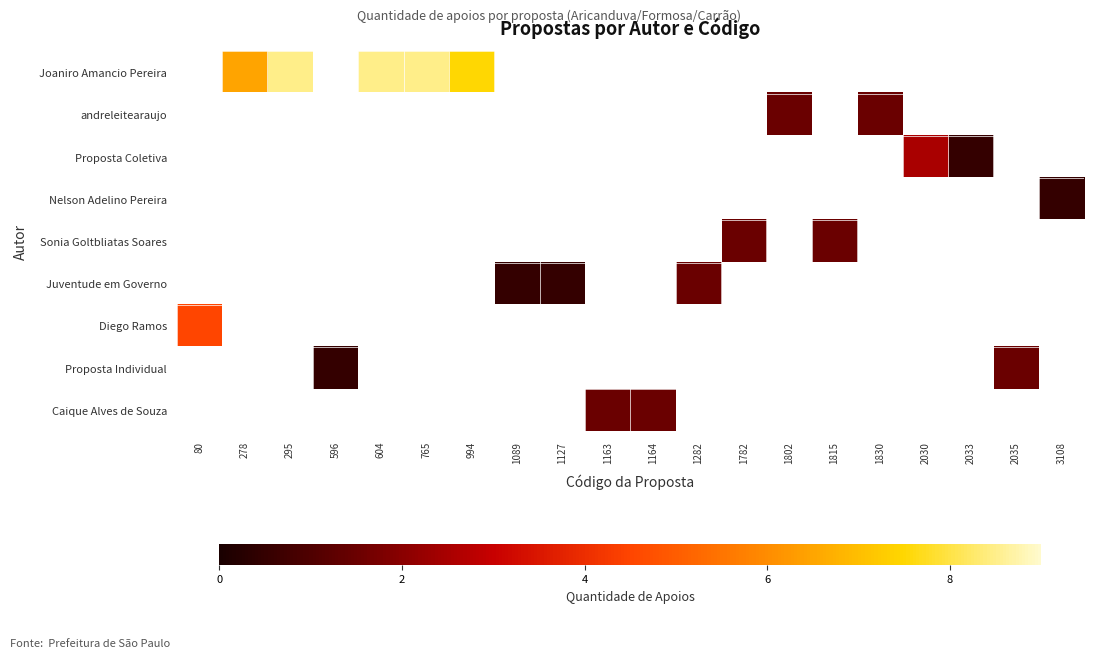

Is the value of Proposta Coletiva at 2030 greater than the value of Sonia Goltbliatas Soares at 765?

No